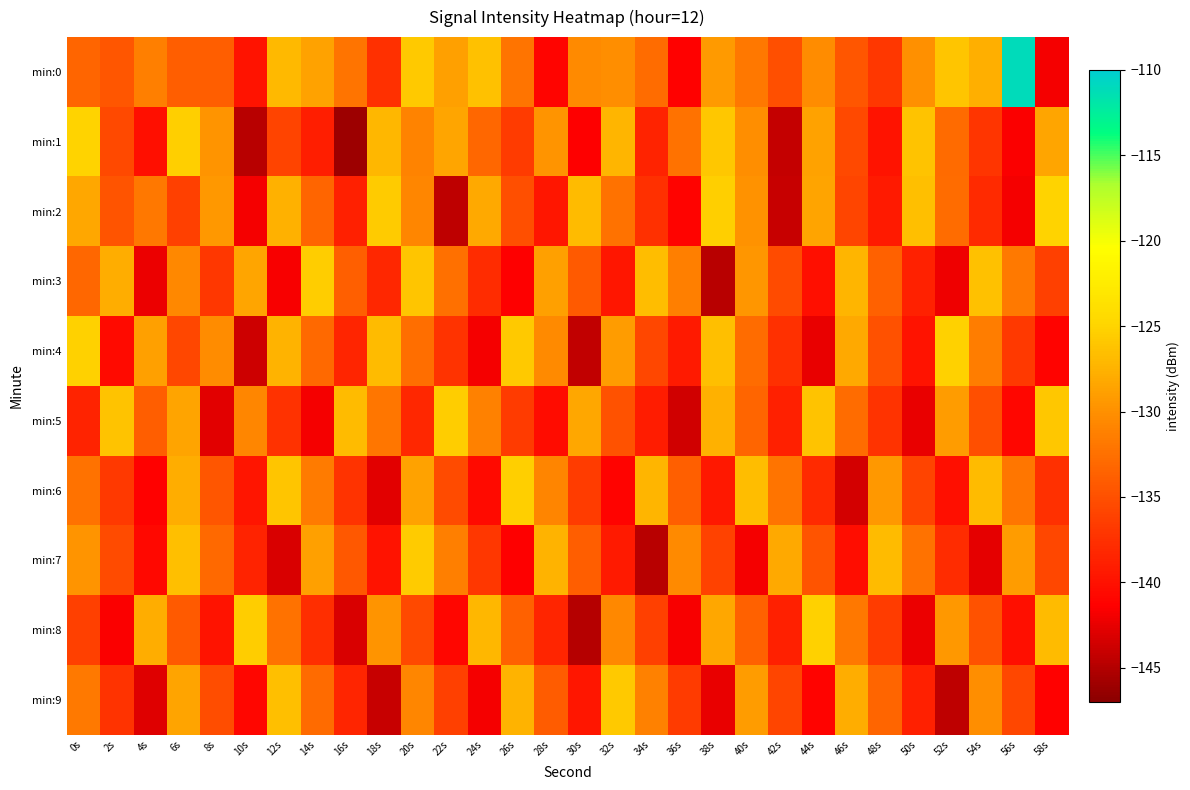

Reading right to left, list all the values displayed in this chart.

min:0: 58s=-141.8	56s=-111.1	54s=-127.6	52s=-126.0	50s=-130.0	48s=-136.9	46s=-134.6	44s=-130.3	42s=-135.1	40s=-132.0	38s=-129.3	36s=-141.3	34s=-132.8	32s=-130.2	30s=-130.5	28s=-141.0	26s=-132.2	24s=-126.5	22s=-128.9	20s=-125.9	18s=-137.6	16s=-132.2	14s=-128.7	12s=-127.0	10s=-139.8	8s=-133.9	6s=-134.0	4s=-131.3	2s=-134.4	0s=-133.4
min:1: 58s=-128.4	56s=-141.6	54s=-137.1	52s=-132.9	50s=-126.3	48s=-139.8	46s=-135.5	44s=-128.7	42s=-144.2	40s=-130.1	38s=-125.9	36s=-132.4	34s=-138.6	32s=-127.3	30s=-141.5	28s=-129.8	26s=-136.7	24s=-133.2	22s=-128.5	20s=-131.0	18s=-127.2	16s=-146.1	14s=-139.0	12s=-136.0	10s=-144.7	8s=-129.7	6s=-125.3	4s=-140.1	2s=-135.4	0s=-125.0
min:2: 58s=-125.1	56s=-141.9	54s=-137.9	52s=-132.7	50s=-126.5	48s=-139.3	46s=-135.8	44s=-128.6	42s=-144.1	40s=-129.9	38s=-125.4	36s=-141.2	34s=-137.5	32s=-132.3	30s=-126.8	28s=-139.6	26s=-135.1	24s=-128.2	22s=-144.5	20s=-130.8	18s=-125.7	16s=-138.9	14s=-133.4	12s=-127.6	10s=-141.8	8s=-129.5	6s=-136.2	4s=-131.9	2s=-134.7	0s=-128.3
min:3: 58s=-136.3	56s=-131.8	54s=-126.4	52s=-142.1	50s=-138.7	48s=-133.6	46s=-127.2	44s=-140.1	42s=-135.4	40s=-129.6	38s=-144.8	36s=-131.3	34s=-126.7	32s=-139.5	30s=-134.2	28s=-128.9	26s=-141.4	24s=-137.8	22s=-132.5	20s=-126.1	18s=-138.2	16s=-133.8	14s=-125.5	12s=-141.7	10s=-128.4	8s=-136.9	6s=-130.6	4s=-142.3	2s=-127.8	0s=-133.2
min:4: 58s=-141.1	56s=-136.8	54s=-131.5	52s=-125.3	50s=-139.8	48s=-134.9	46s=-128.1	44s=-142.4	42s=-137.6	40s=-132.8	38s=-126.6	36s=-139.2	34s=-135.7	32s=-129.1	30s=-144.3	28s=-130.4	26s=-125.8	24s=-141.8	22s=-137.2	20s=-132.6	18s=-126.9	16s=-138.4	14s=-133.1	12s=-127.4	10s=-143.7	8s=-130.3	6s=-135.6	4s=-128.8	2s=-140.5	0s=-125.2
min:5: 58s=-125.9	56s=-140.8	54s=-135.1	52s=-129.2	50s=-142.5	48s=-137.3	46s=-132.7	44s=-126.3	42s=-138.9	40s=-133.4	38s=-127.5	36s=-143.6	34s=-139.1	32s=-134.8	30s=-128.3	28s=-140.4	26s=-136.7	24s=-131.2	22s=-125.6	20s=-138.3	18s=-132.1	16s=-126.8	14s=-141.9	12s=-137.4	10s=-130.7	8s=-142.8	6s=-128.6	4s=-133.9	2s=-126.2	0s=-138.5
min:6: 58s=-137.6	56s=-132.1	54s=-126.8	52s=-140.2	50s=-135.9	48s=-129.4	46s=-143.5	44s=-137.9	42s=-132.2	40s=-126.7	38s=-139.4	36s=-133.8	34s=-127.3	32s=-141.1	30s=-136.5	28s=-130.9	26s=-125.4	24s=-140.6	22s=-135.3	20s=-128.7	18s=-142.8	16s=-137.2	14s=-131.6	12s=-126.1	10s=-139.7	8s=-134.5	6s=-127.9	4s=-141.3	2s=-136.8	0s=-132.4
min:7: 58s=-135.6	56s=-129.1	54s=-142.6	52s=-137.8	50s=-132.4	48s=-126.9	46s=-140.3	44s=-134.7	42s=-128.2	40s=-141.8	38s=-136.1	36s=-130.5	34s=-144.7	32s=-139.2	30s=-133.9	28s=-127.4	26s=-141.5	24s=-136.9	22s=-131.3	20s=-125.7	18s=-139.8	16s=-134.4	14s=-128.9	12s=-143.2	10s=-138.6	8s=-133.1	6s=-126.5	4s=-140.7	2s=-135.4	0s=-129.8
min:8: 58s=-126.8	56s=-140.1	54s=-134.8	52s=-129.4	50s=-142.3	48s=-136.5	46s=-131.9	44s=-125.2	42s=-138.9	40s=-133.6	38s=-128.3	36s=-141.7	34s=-136.2	32s=-130.6	30s=-144.9	28s=-138.4	26s=-133.7	24s=-127.1	22s=-140.8	20s=-135.5	18s=-129.8	16s=-143.1	14s=-137.7	12s=-132.3	10s=-125.6	8s=-139.9	6s=-134.2	4s=-127.8	2s=-141.6	0s=-136.3
min:9: 58s=-141.3	56s=-135.6	54s=-130.2	52s=-144.5	50s=-138.8	48s=-133.4	46s=-127.9	44s=-141.2	42s=-135.8	40s=-129.1	38s=-142.4	36s=-136.7	34s=-131.2	32s=-125.8	30s=-139.6	28s=-134.1	26s=-127.4	24s=-141.8	22s=-136.3	20s=-130.7	18s=-144.1	16s=-138.4	14s=-132.9	12s=-126.5	10s=-140.8	8s=-135.2	6s=-128.6	4s=-142.9	2s=-137.3	0s=-131.7